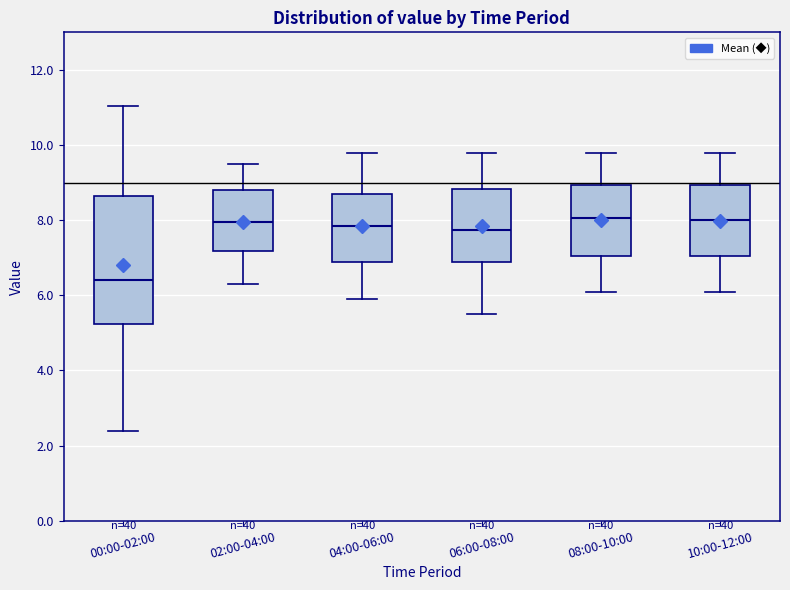

Reading left to right, transcribe this box plot: for each box, give where its median line is, the range the box spans, and where its two whiskers end, as read against the y-axis. The values are not printed on the chart, so give them approximately, as read against the axis.

00:00-02:00: median 6.4, box 5.2 to 8.6, whiskers 2.4 to 11.0
02:00-04:00: median 8.0, box 7.2 to 8.8, whiskers 6.4 to 9.6
04:00-06:00: median 7.8, box 6.8 to 8.8, whiskers 6.0 to 9.8
06:00-08:00: median 7.8, box 6.8 to 8.8, whiskers 5.6 to 9.8
08:00-10:00: median 8.0, box 7.0 to 9.0, whiskers 6.2 to 9.8
10:00-12:00: median 8.0, box 7.0 to 9.0, whiskers 6.2 to 9.8